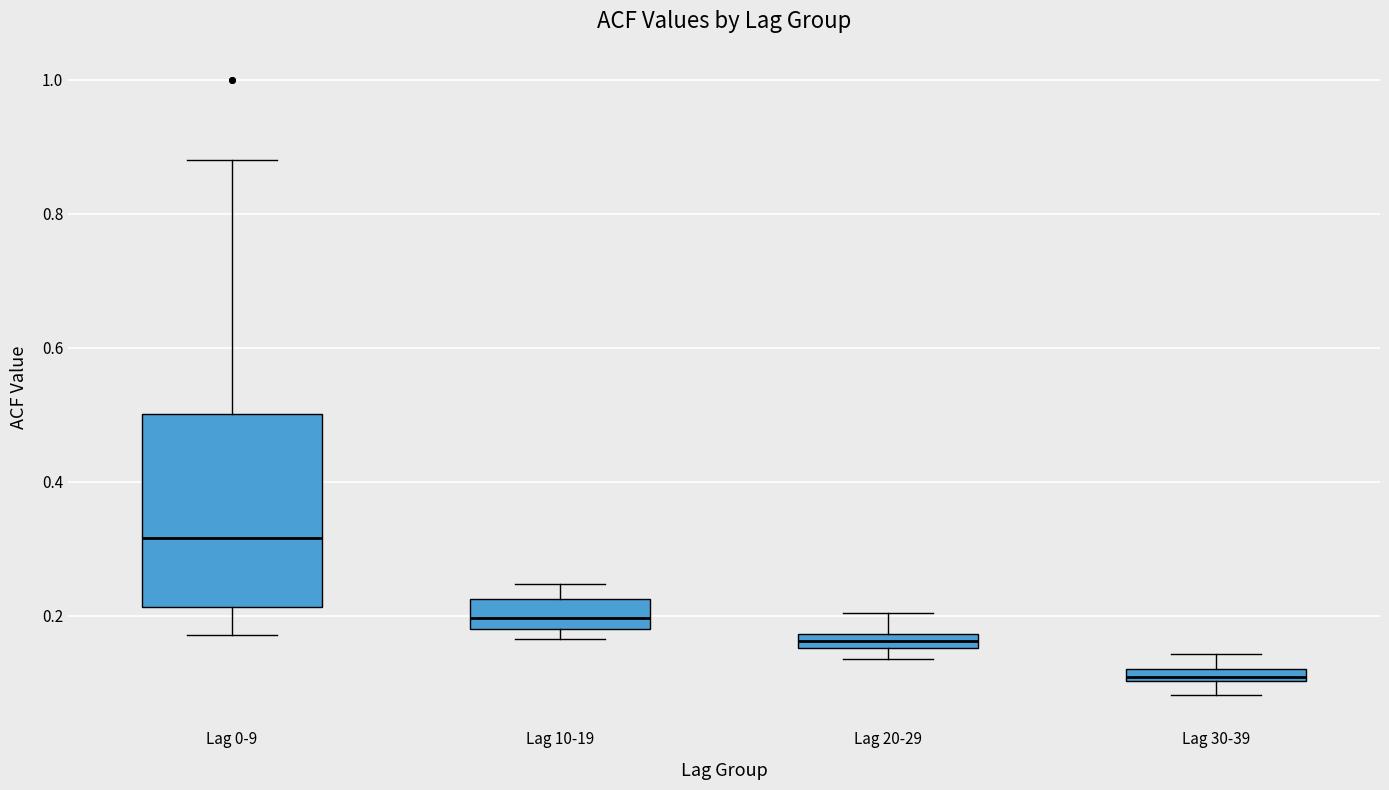

Comparing the boxes themselves (not the whiskers), which one is the tallest?

Lag 0-9